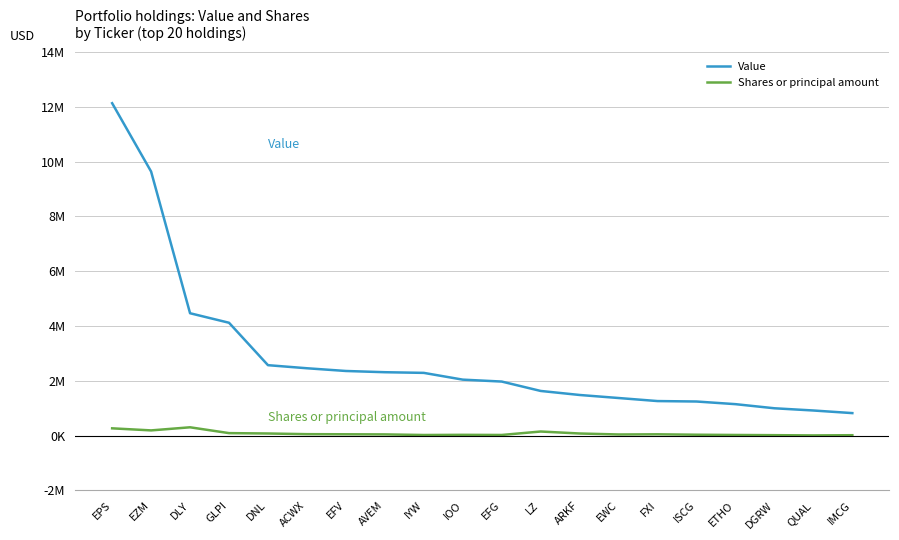

What are all the series names shown in the legend?

Value, Shares or principal amount